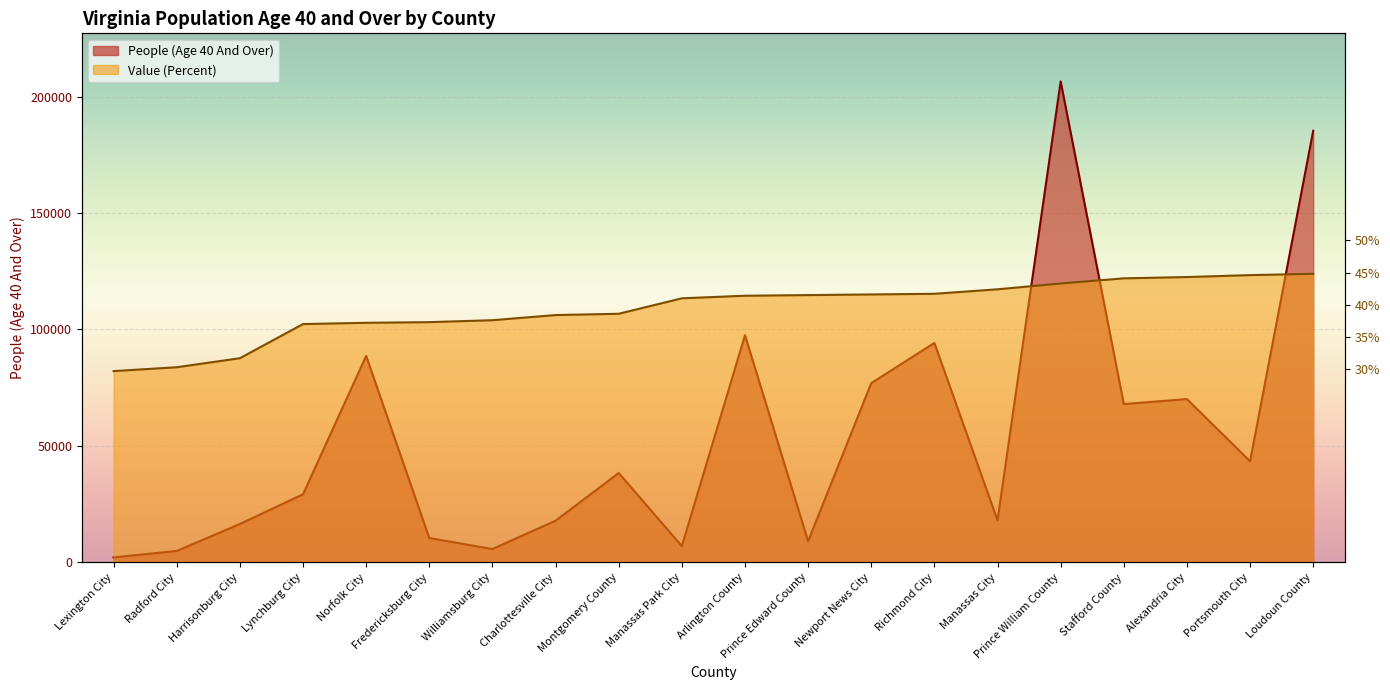

What are all the series names shown in the legend?

People (Age 40 And Over), Value (Percent)